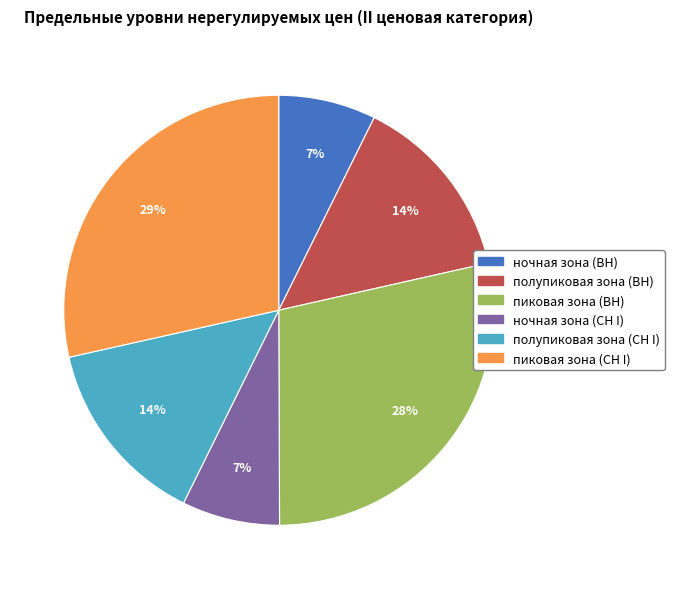

Is it true that ночная зона (ВН) is 7% of the pie?

True